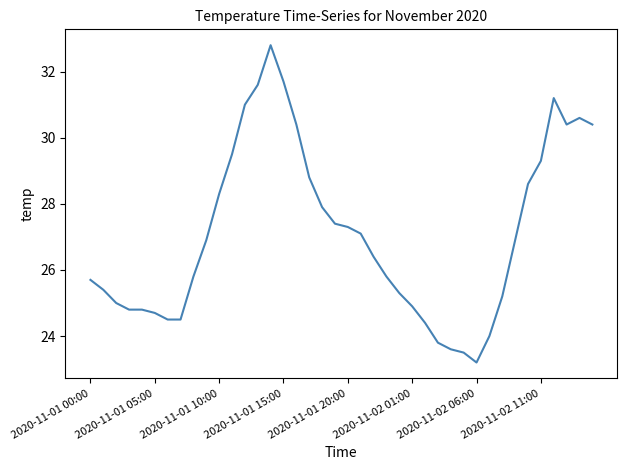

What is the smallest value displayed?

23.2